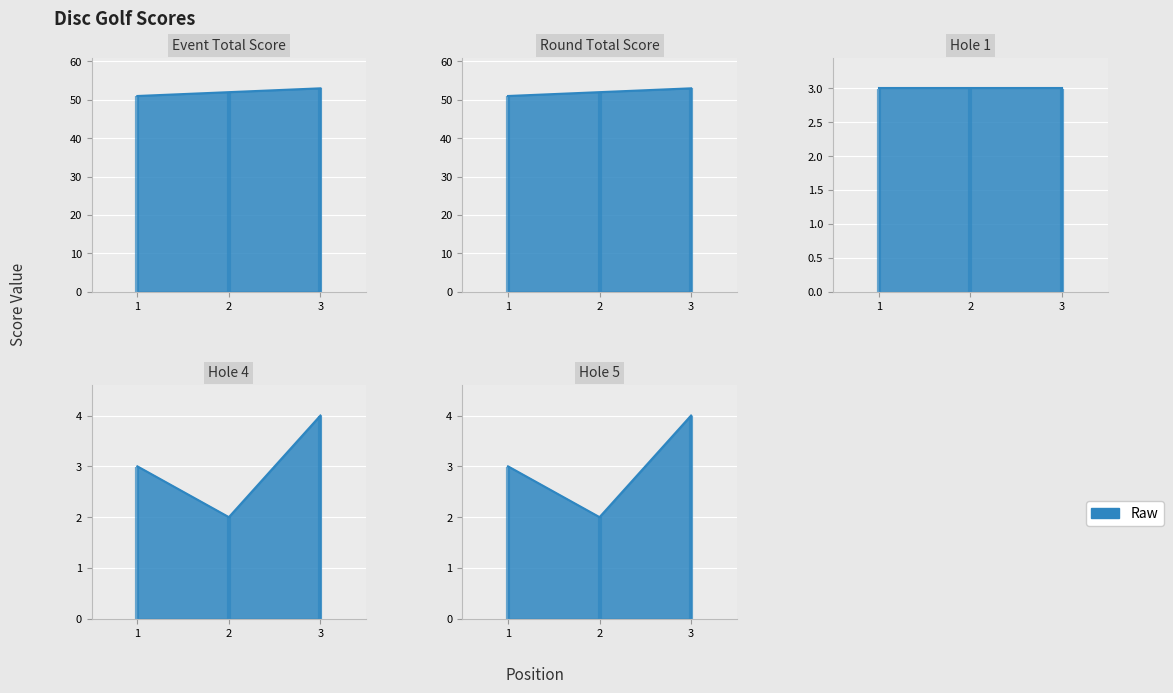

At how many categories does at least one series exceed 3?

3